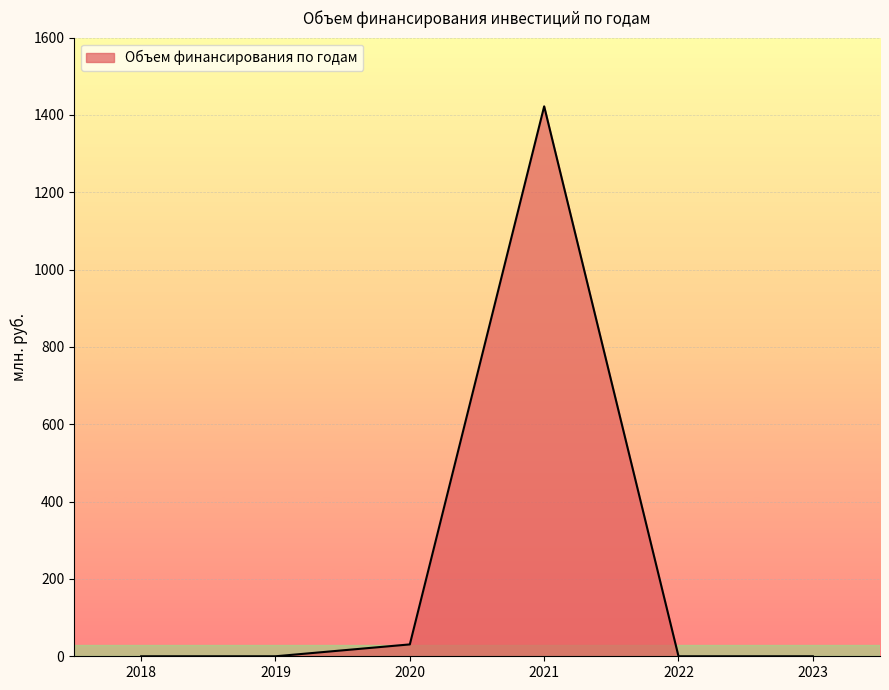

Is it true that the value at 2019 is -516.3?

False